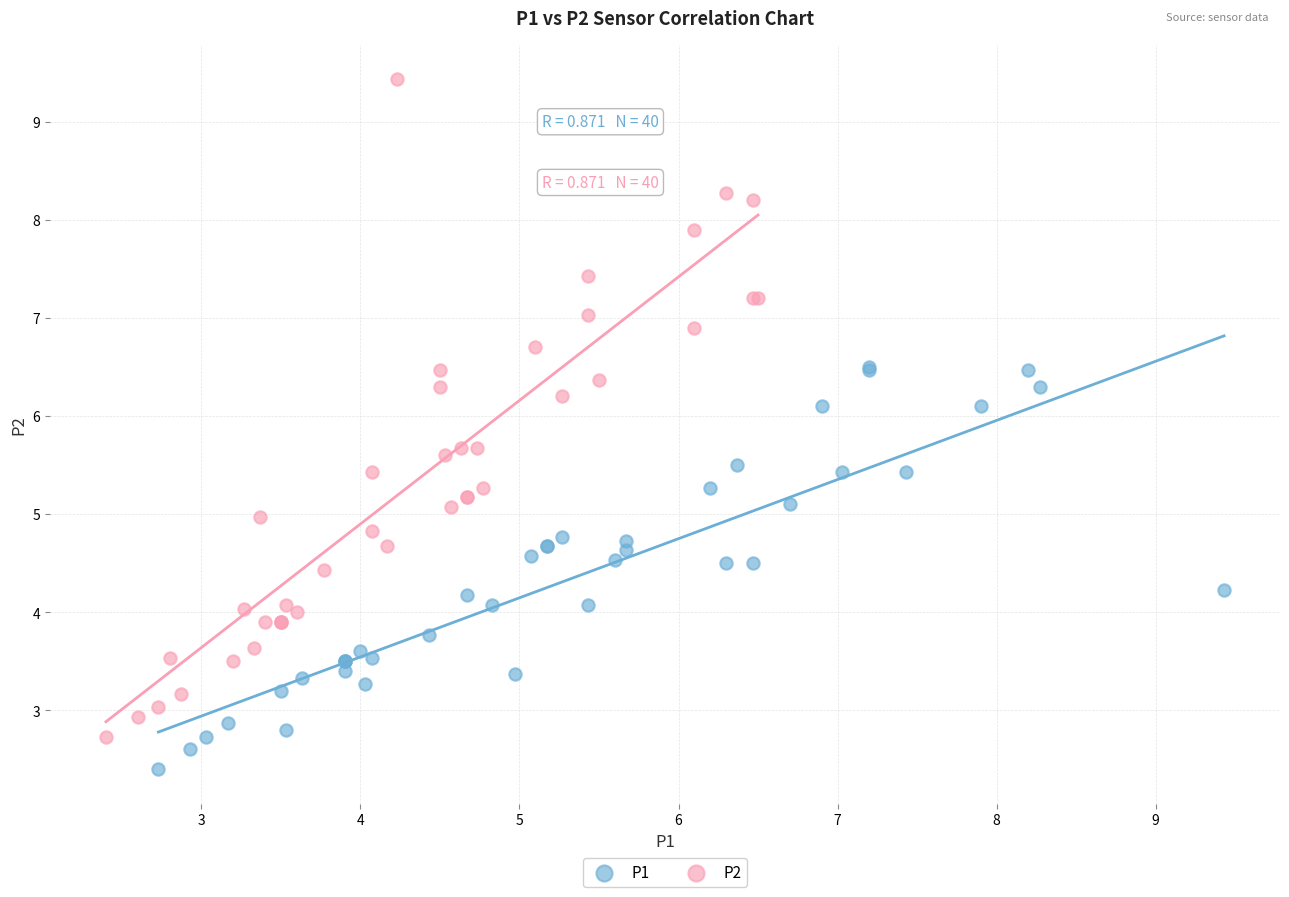

Which series contains the highest Y value?

P2